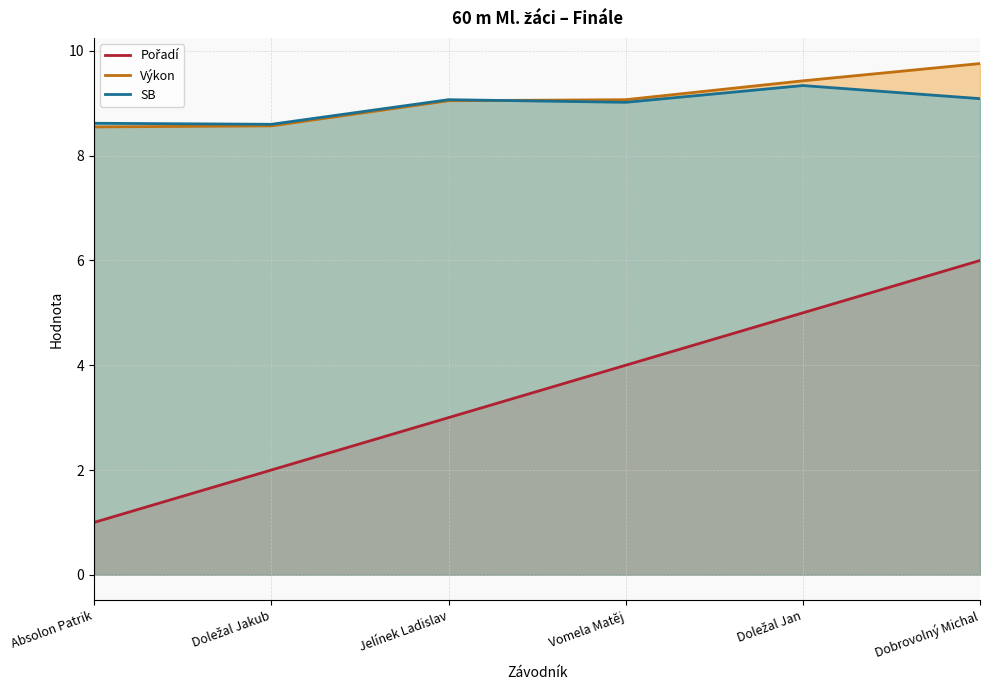

Where is SB nearest to the value 8?

Doležal Jakub